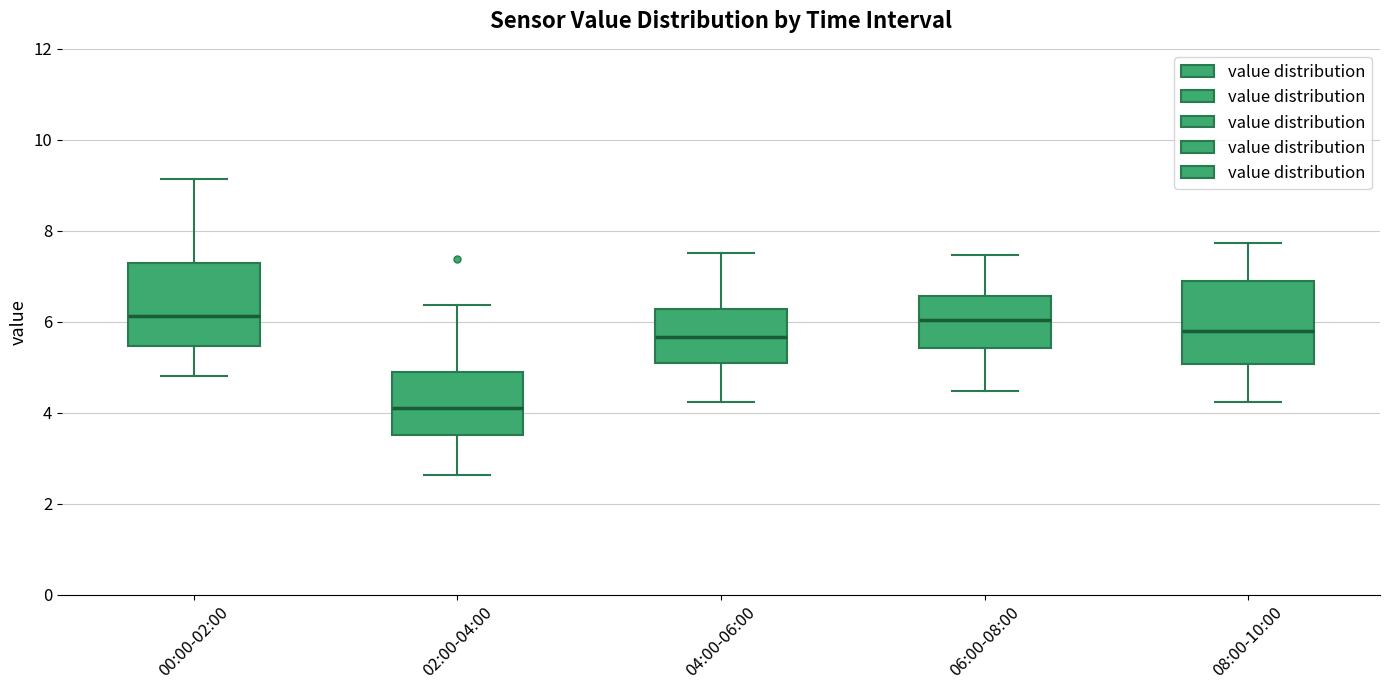

Reading left to right, read every box against the y-axis: the position of its median line, the range the box covers, and the ends of its whiskers. The values are not printed on the chart, so give them approximately, as read against the axis.

00:00-02:00: median 6.2, box 5.4 to 7.4, whiskers 4.8 to 9.2
02:00-04:00: median 4.2, box 3.6 to 5.0, whiskers 2.6 to 6.4
04:00-06:00: median 5.6, box 5.2 to 6.2, whiskers 4.2 to 7.6
06:00-08:00: median 6.0, box 5.4 to 6.6, whiskers 4.4 to 7.4
08:00-10:00: median 5.8, box 5.0 to 7.0, whiskers 4.2 to 7.8